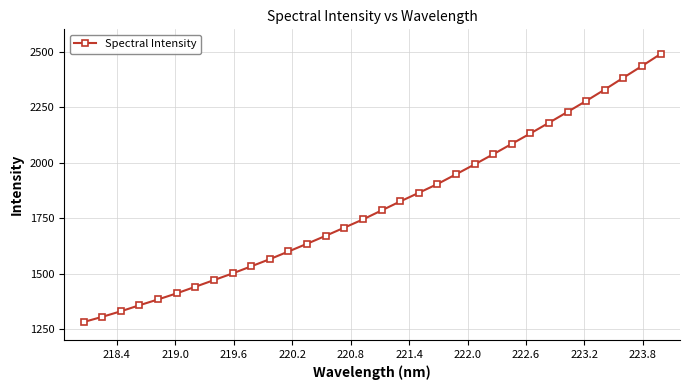

What is the sum of all values?

57812.8